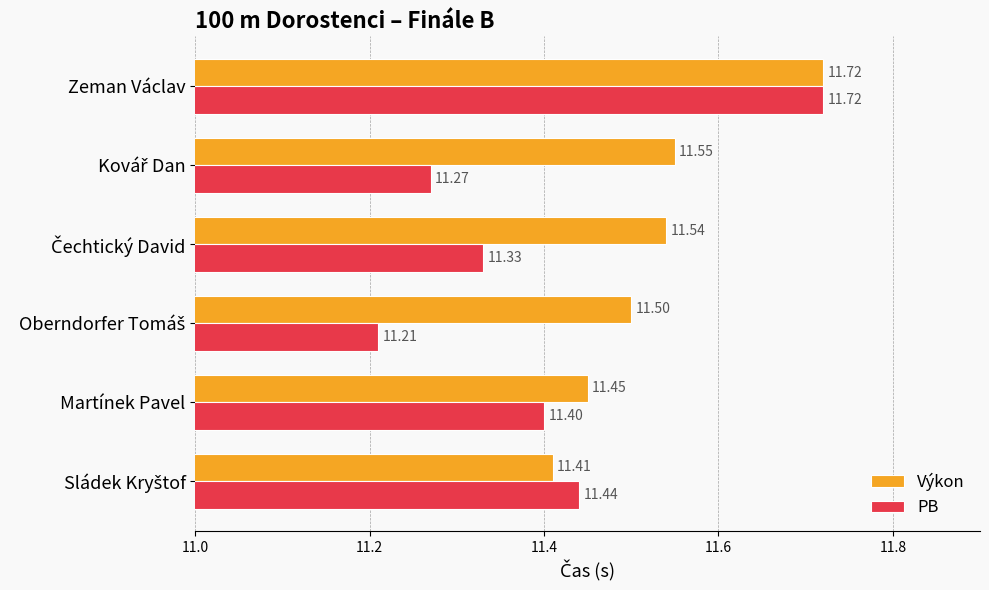

List the series in order of their overall mean, highest first.

Výkon, PB